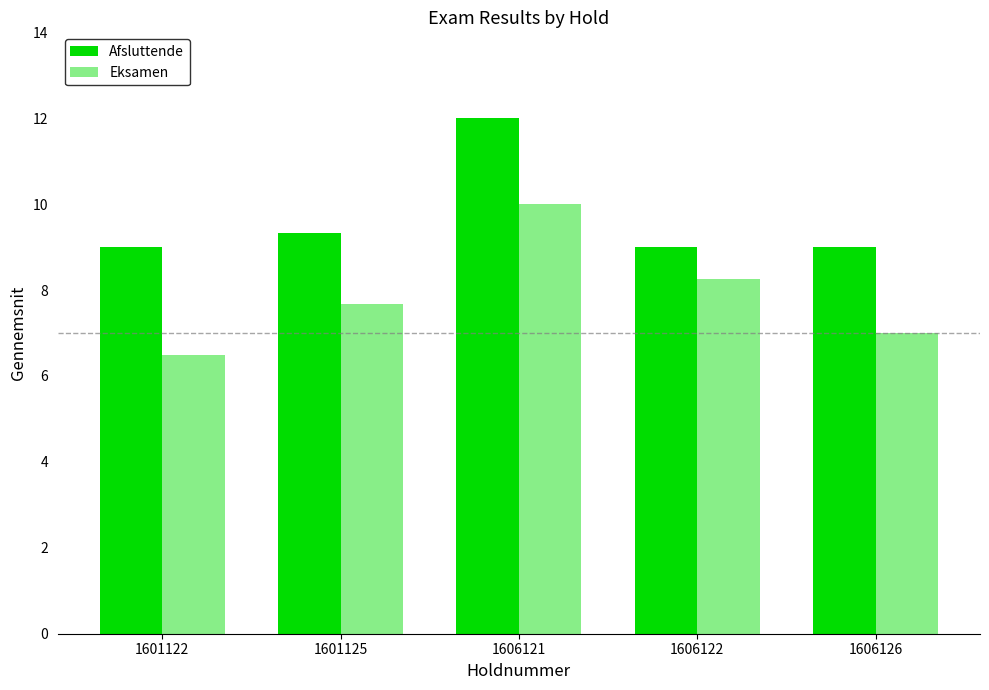

The Afsluttende series shows 9.0 at 1606126. True or false?

True